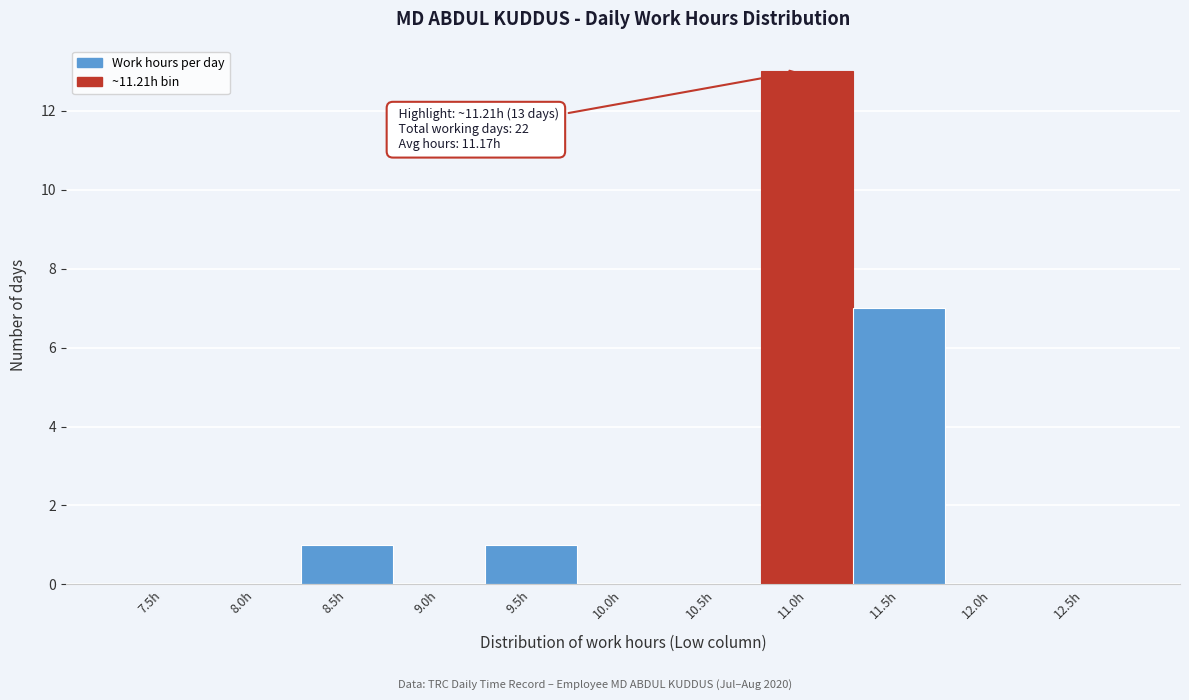

Reading right to left, list all the values displayed in this chart.

12.5h=0	12.0h=0	11.5h=7	11.0h=13	10.5h=0	10.0h=0	9.5h=1	9.0h=0	8.5h=1	8.0h=0	7.5h=0